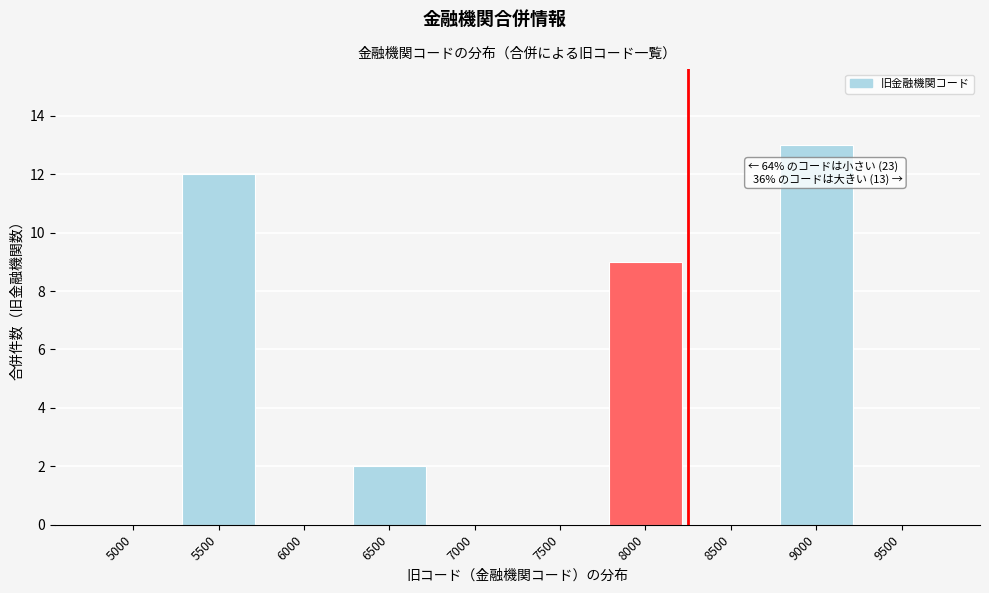

Reading left to right, extract all data points from this chart.

5000=0	5500=12	6000=0	6500=2	7000=0	7500=0	8000=9	8500=0	9000=13	9500=0